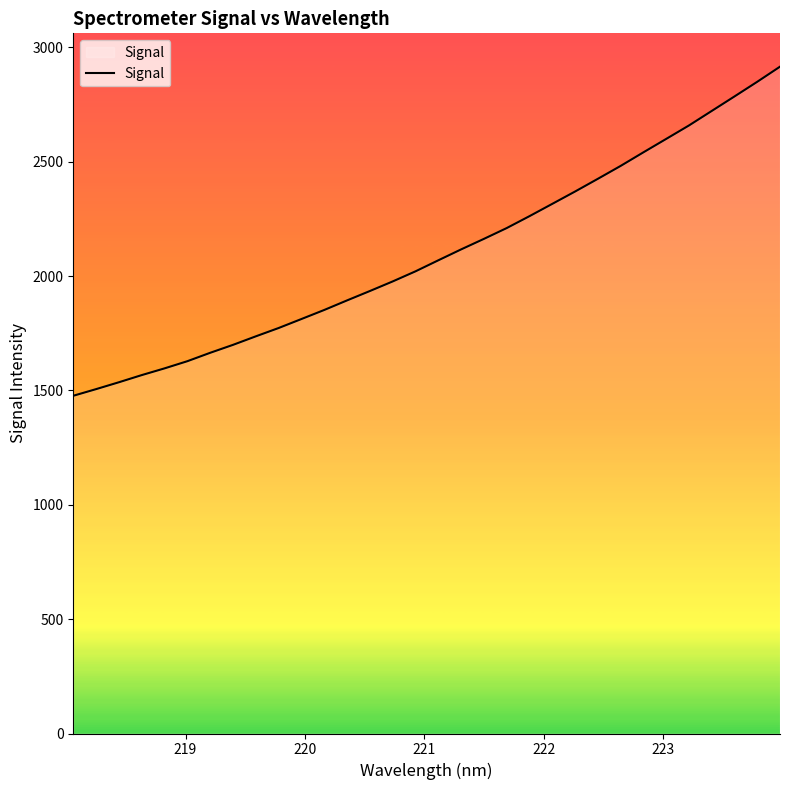

What is the smallest value displayed?

1476.6